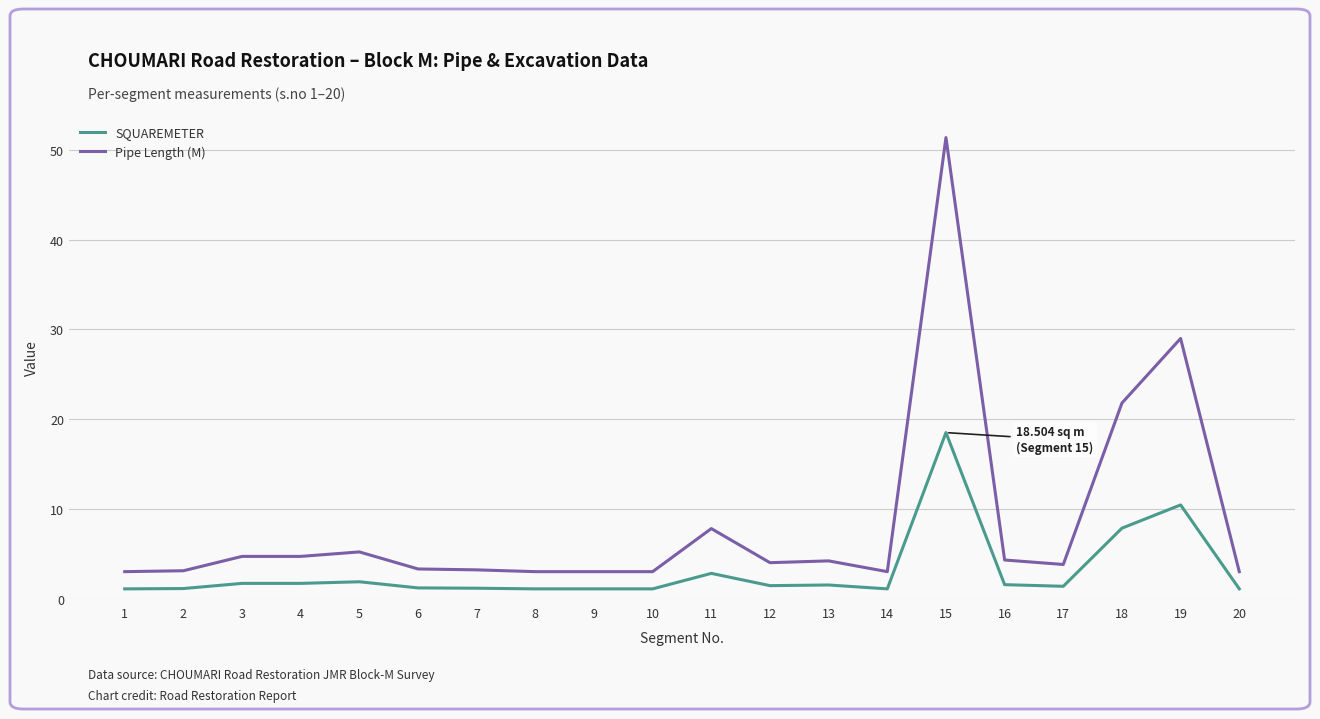

What is the total value across all series at 7?

4.4